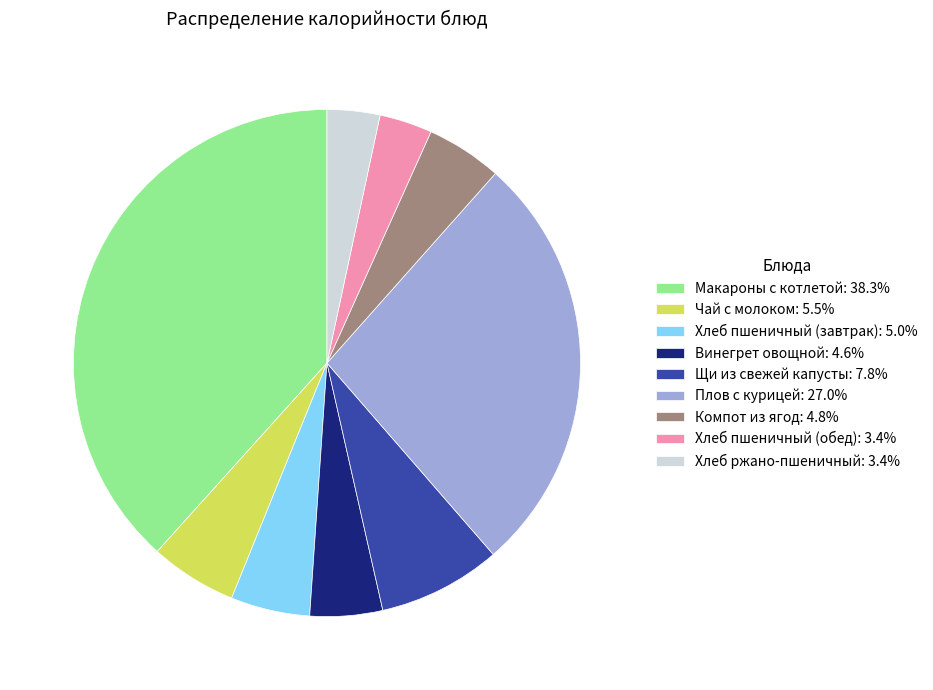

How many slices are in this pie chart?

9